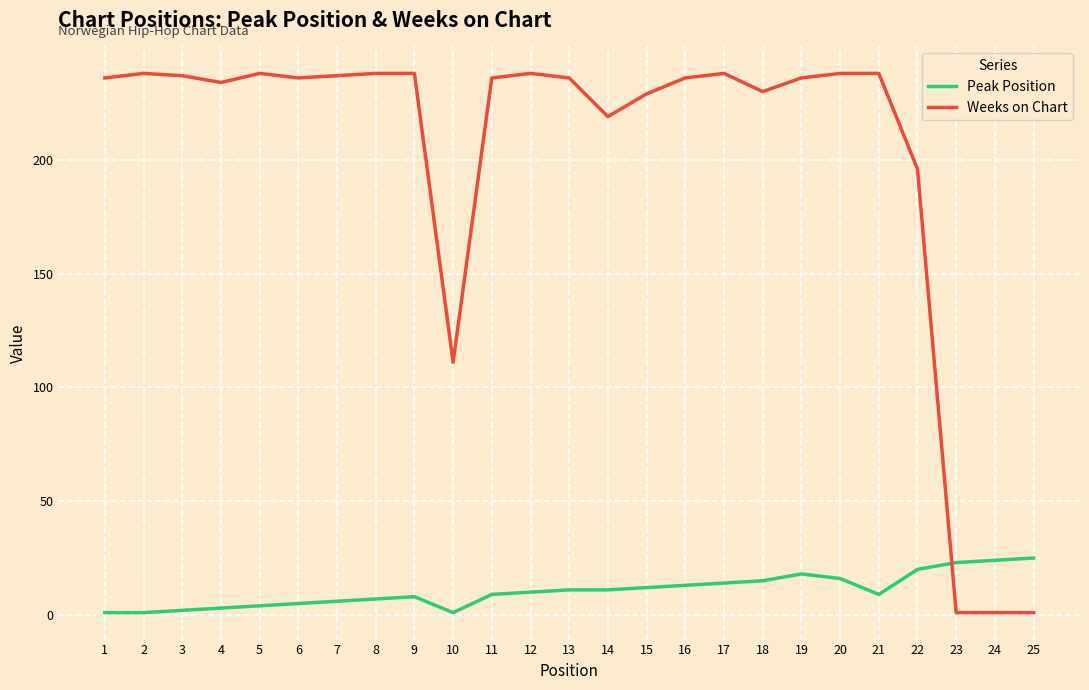

Which series has the widest spread of values?

Weeks on Chart